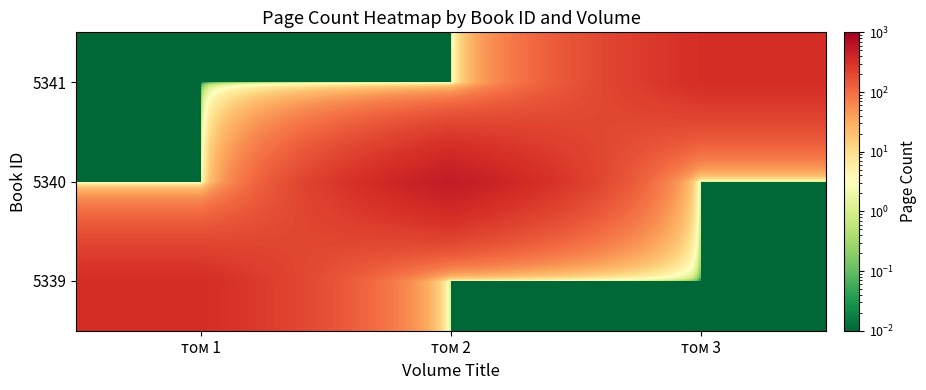

At which category is the sum across all series the highest?

том 2